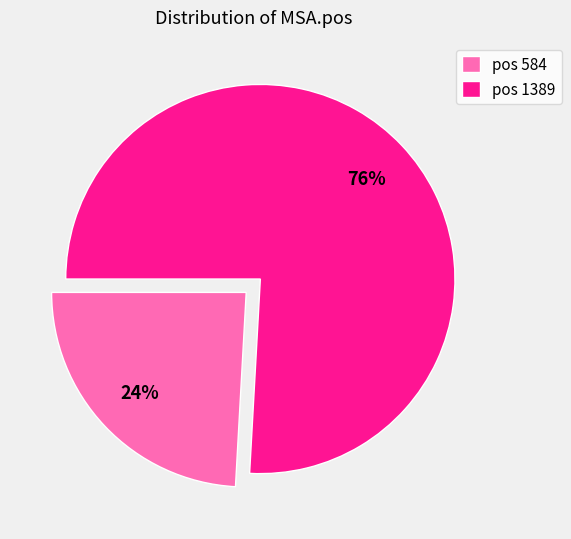

Is there a majority slice in this chart?

Yes